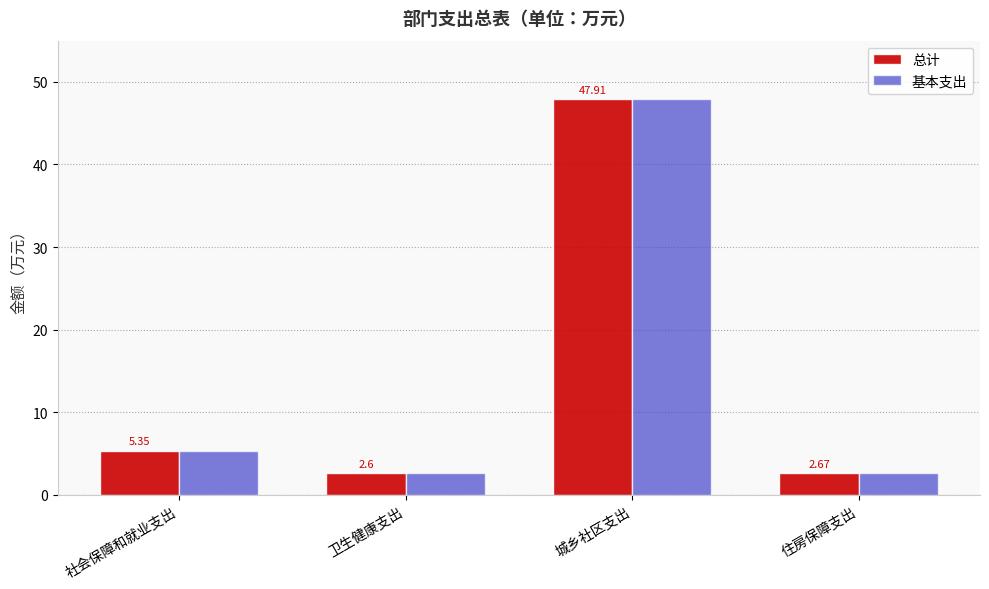

What position from the right is 城乡社区支出?

2